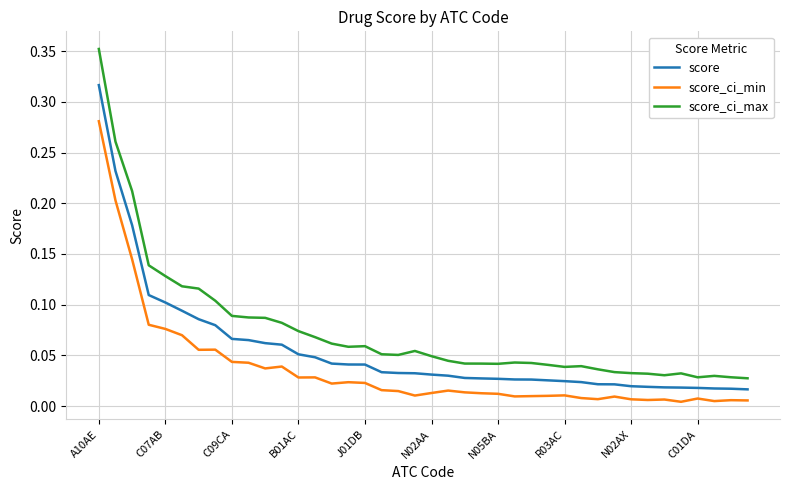

Which series has the largest total across all categories?

score_ci_max